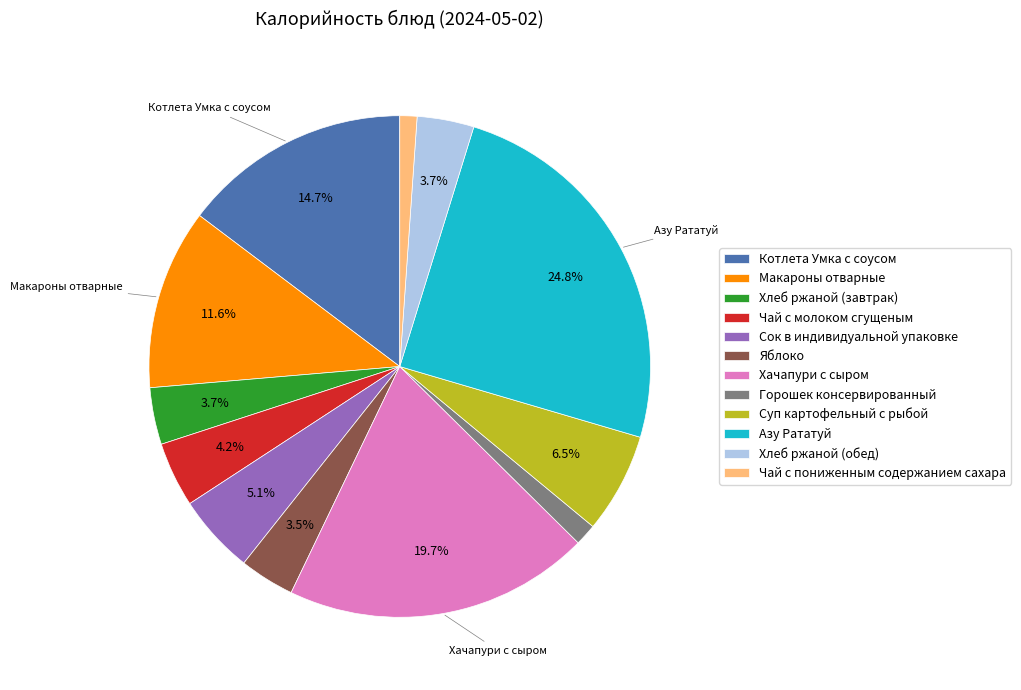

To the nearest percent, what is the average slice percentage?

8%